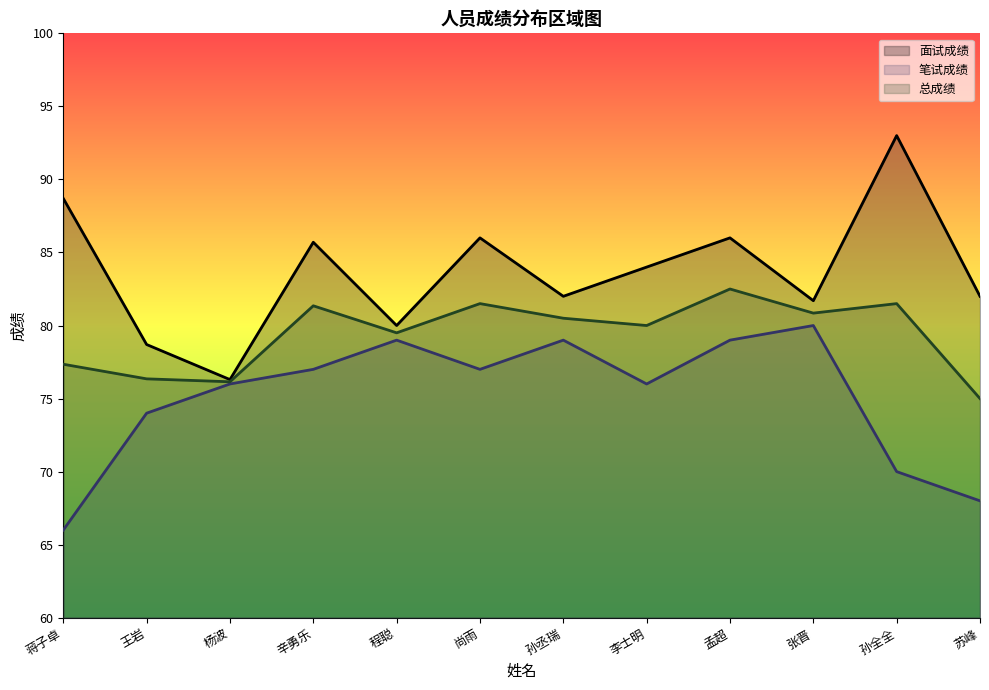

Which has a higher value, 蒋子卓 or 杨波?

蒋子卓